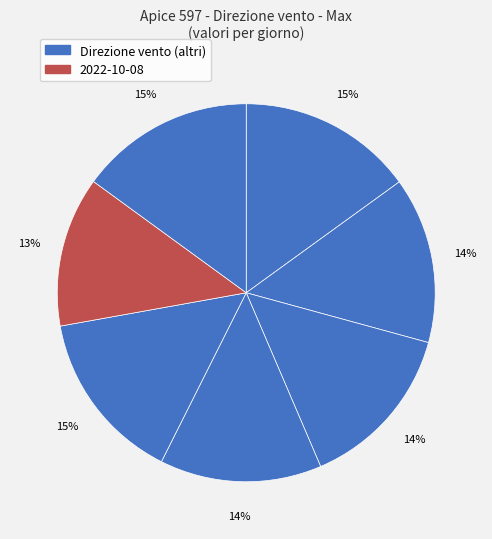

How many slices are in this pie chart?

7